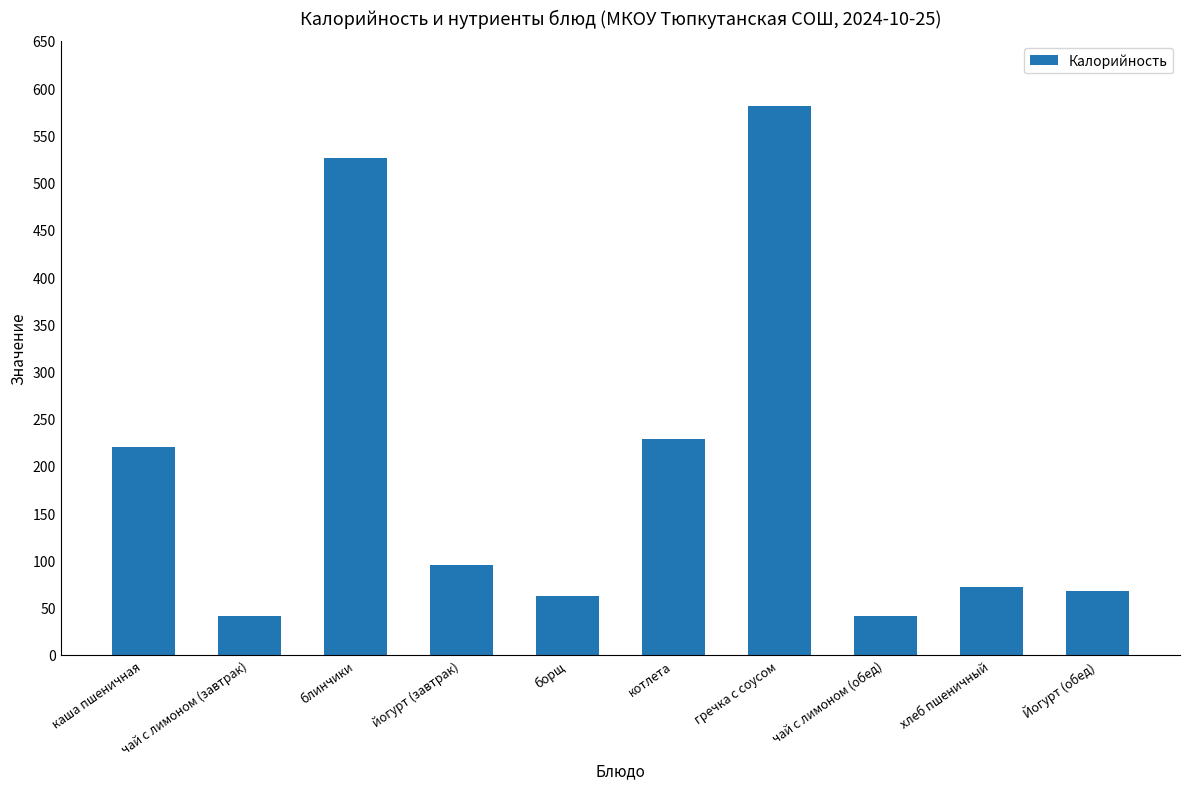

Reading right to left, extract all data points from this chart.

Йогурт (обед)=68	хлеб пшеничный=72	чай с лимоном (обед)=41	гречка с соусом=581	котлета=229	борщ=62	йогурт (завтрак)=95	блинчики=526	чай с лимоном (завтрак)=41	каша пшеничная=220